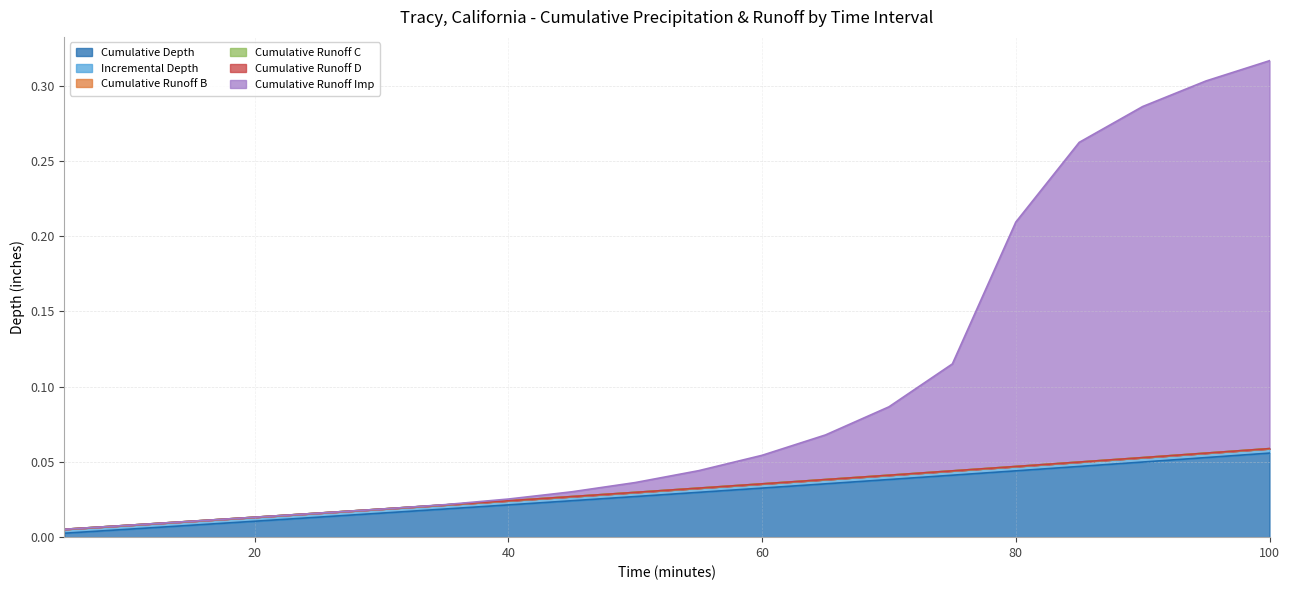

How many data points does each series have?

20